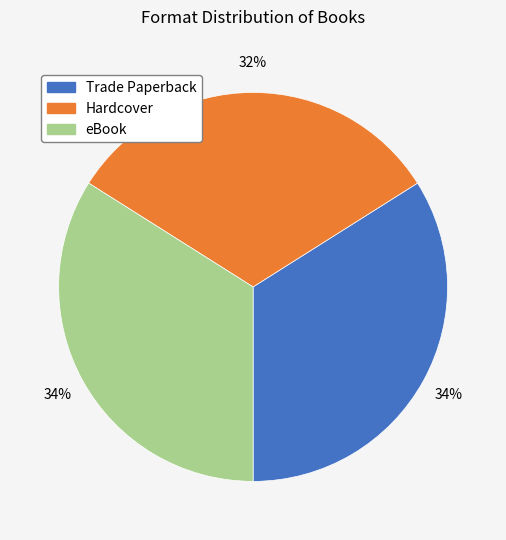

Is eBook the majority of the pie?

No